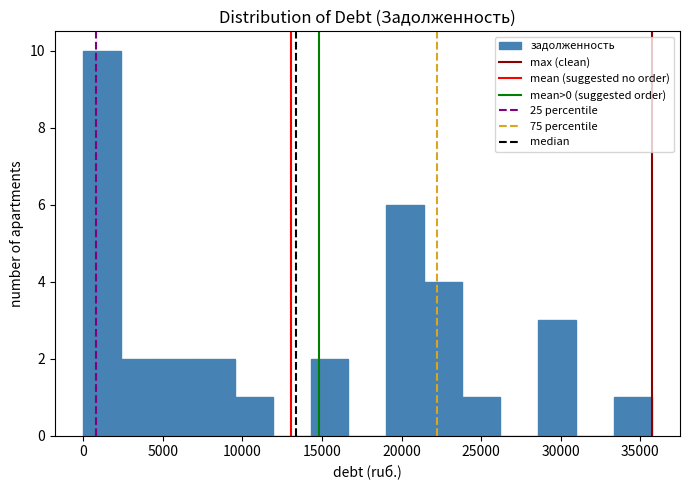

Reading left to right, transcribe this chart: for each bar, give the range it covers on the x-axis and its height. Neither the bar edges nor the heights are printed on the chart, so give them approximately, as read against the axes.

0 to 2500: 10
2500 to 5000: 2
5000 to 7000: 2
7000 to 9500: 2
9500 to 12000: 1
12000 to 14500: 0
14500 to 16500: 2
16500 to 19000: 0
19000 to 21500: 6
21500 to 24000: 4
24000 to 26000: 1
26000 to 28500: 0
28500 to 31000: 3
31000 to 33500: 0
33500 to 35500: 1